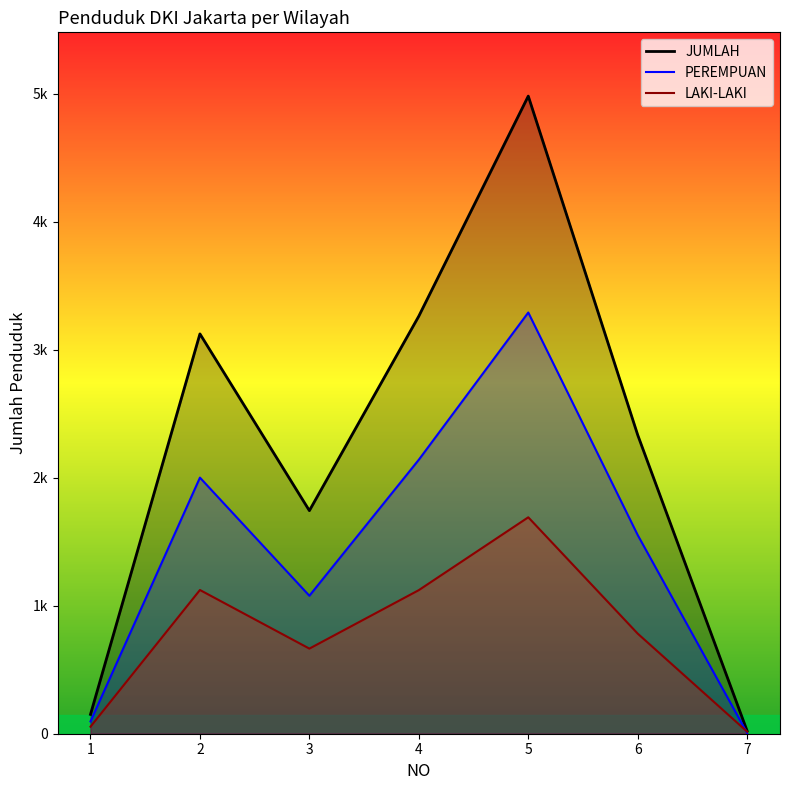

Reading right to left, what are all the values shown in this chart?

LAKI-LAKI: 16	782	1691	1122	665	1123	55
PEREMPUAN: 5	1552	3291	2141	1078	2001	96
JUMLAH: 21	2334	4982	3263	1743	3124	151